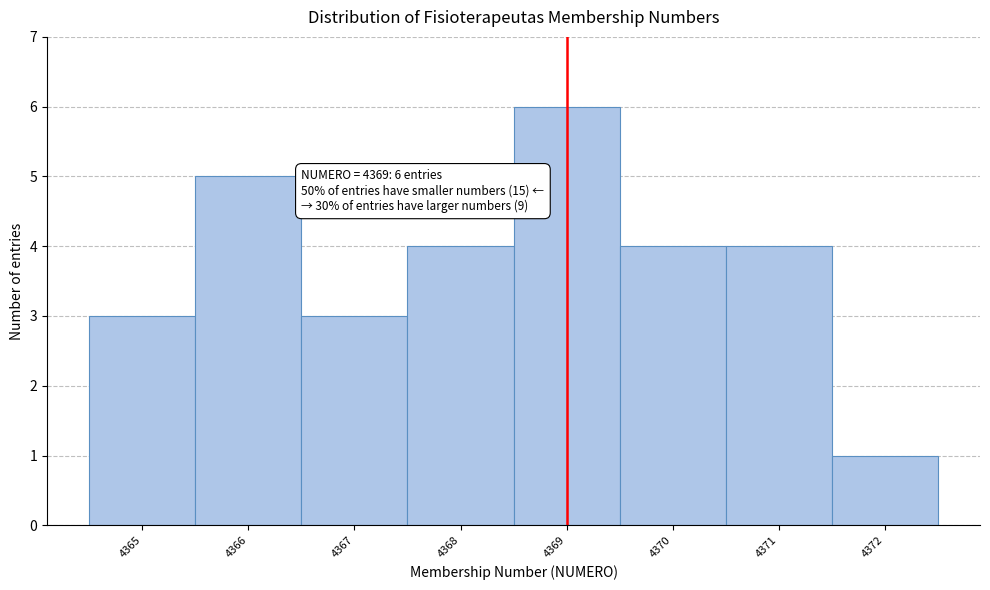

Which range on the x-axis has the tallest bar?

4368.5 to 4369.5